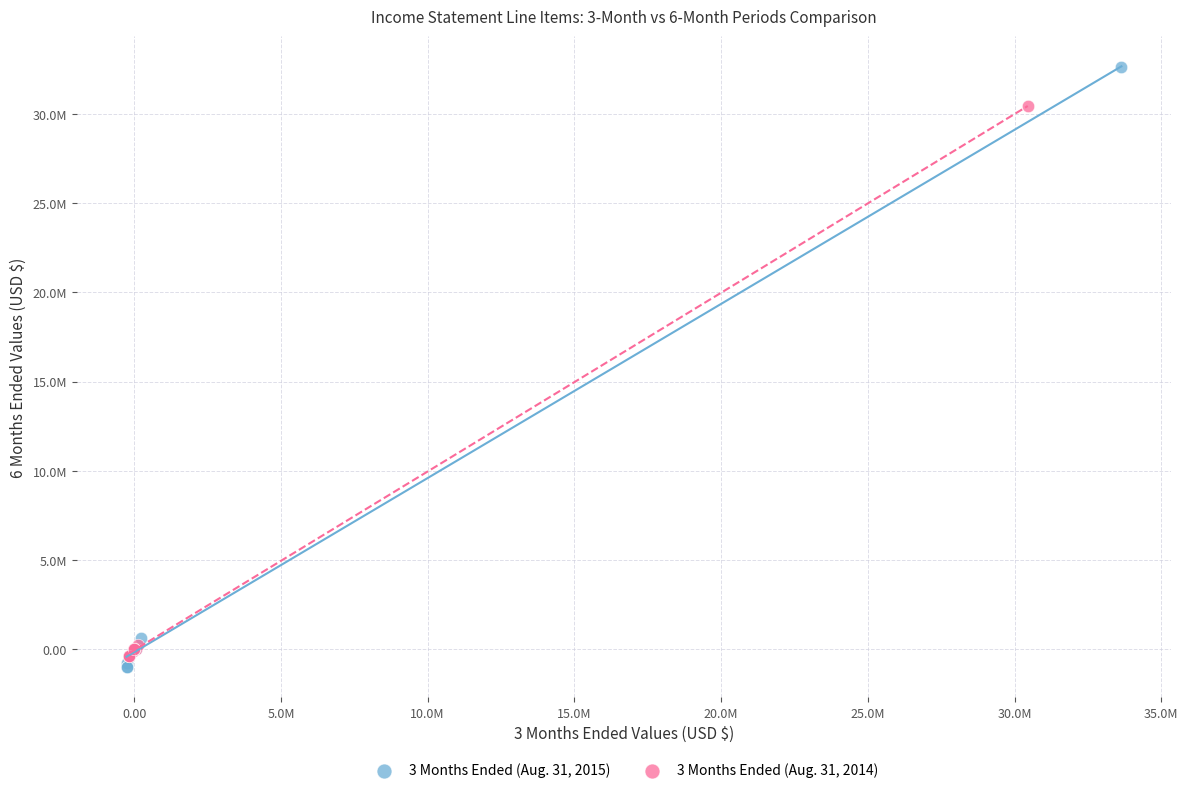

What are all the series names shown in the legend?

3 Months Ended (Aug. 31, 2015), 3 Months Ended (Aug. 31, 2014)